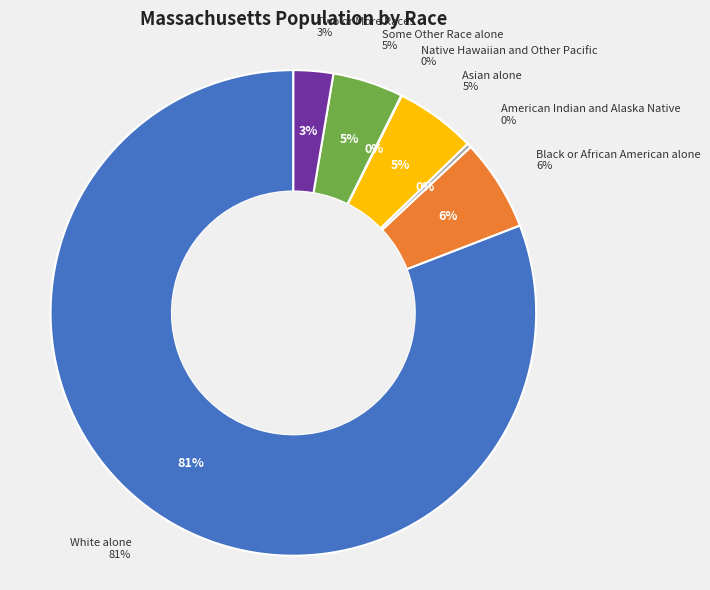

To the nearest percent, what is the combined percentage of Black or African American alone and White alone?

87%